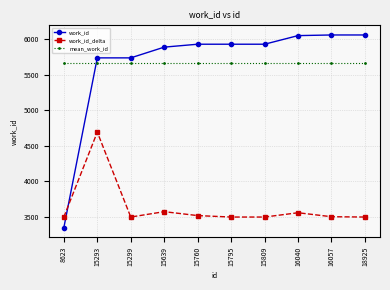

What is the difference between the maximum and second lowest values in the work_id series?

322.0